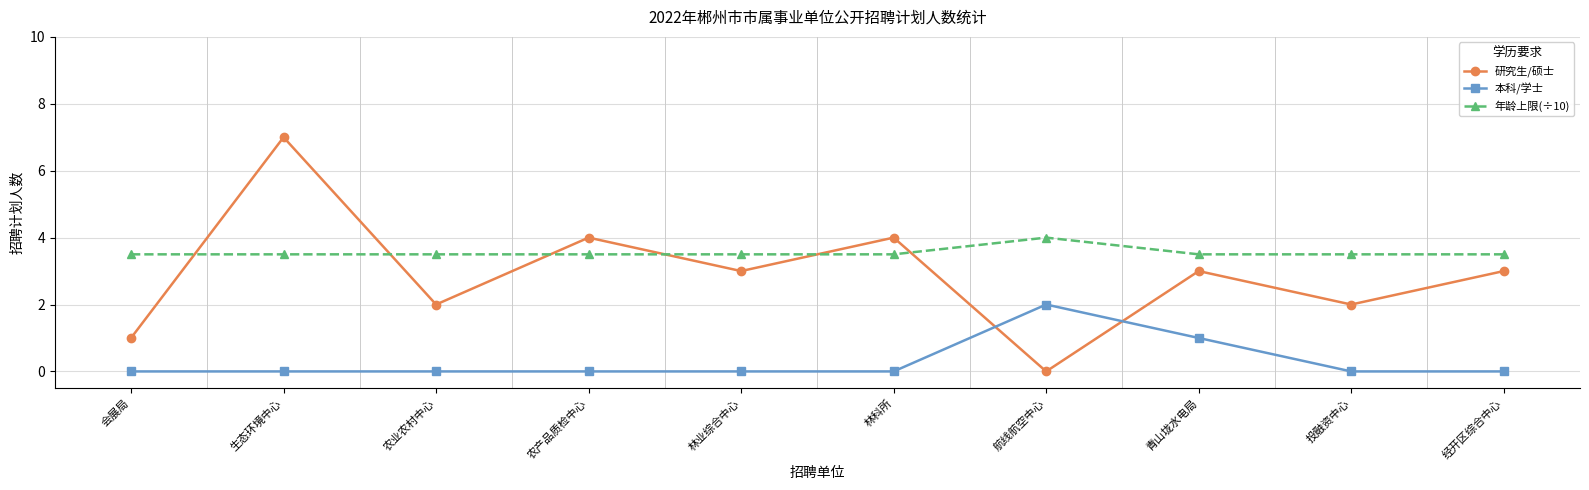

How many distinct data groups are displayed?

3